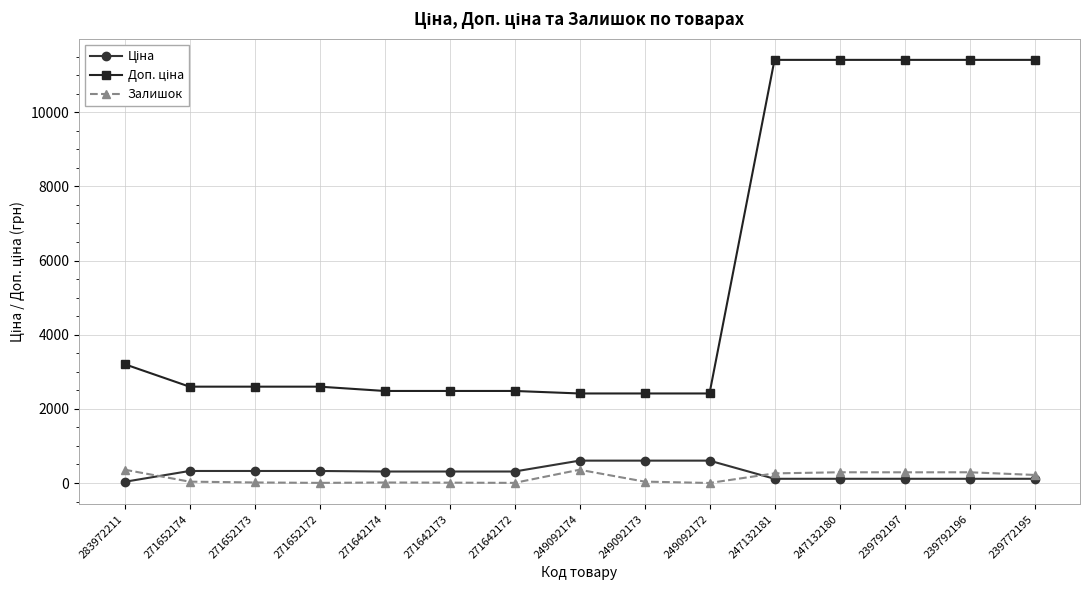

What is the difference between the highest and lowest values at 271642172?

2478.4